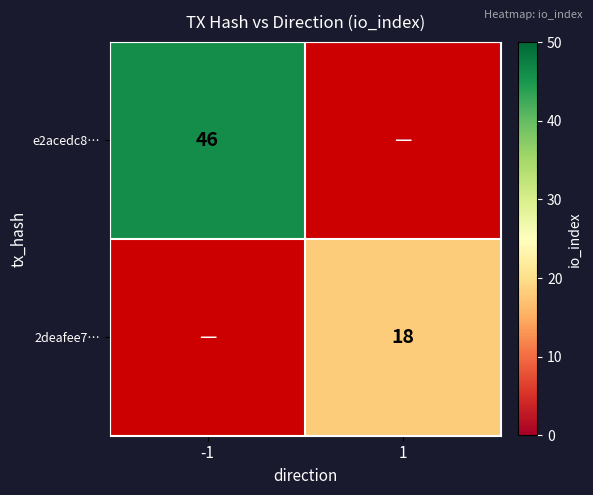

Is it true that 2deafee7… equals 26 at 1?

False